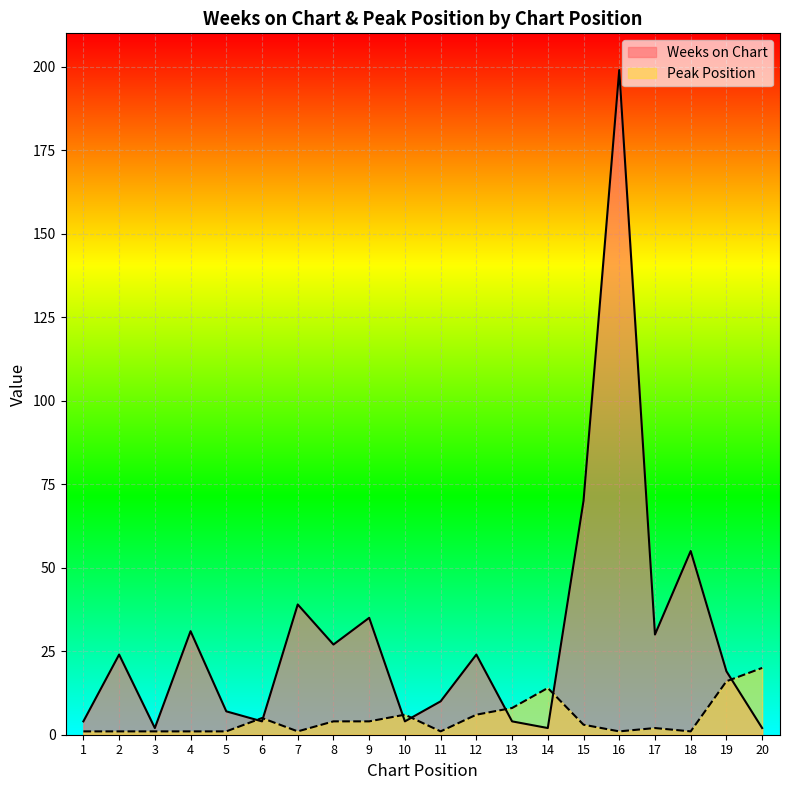

What is the value of the Weeks on Chart point at the 7th from the left?

39